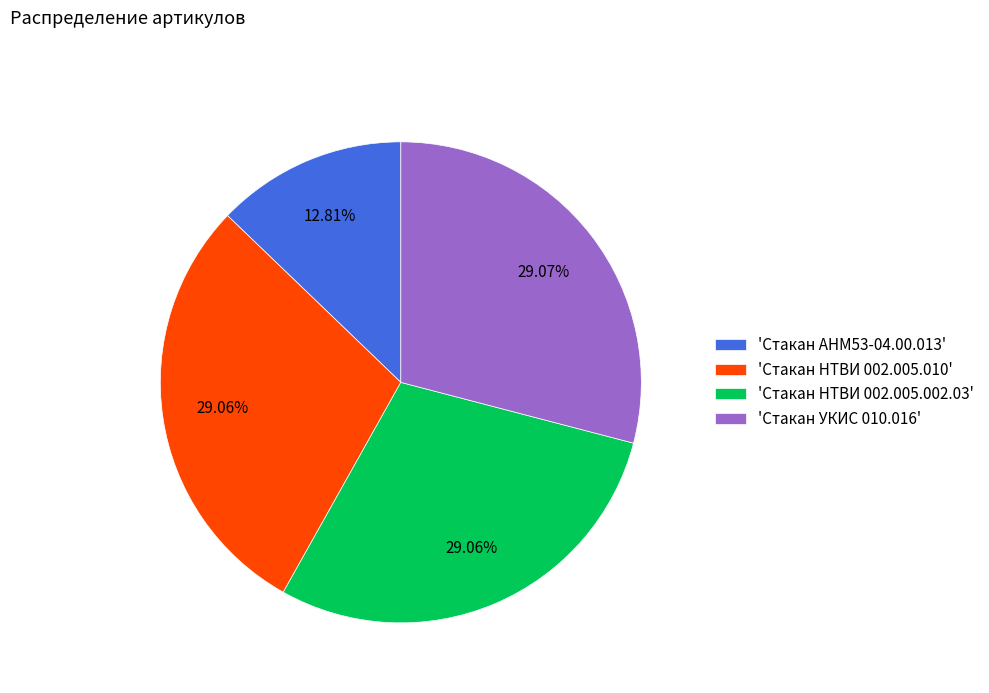

To the nearest percent, what is the difference between the largest and smallest slice percentages?

16%